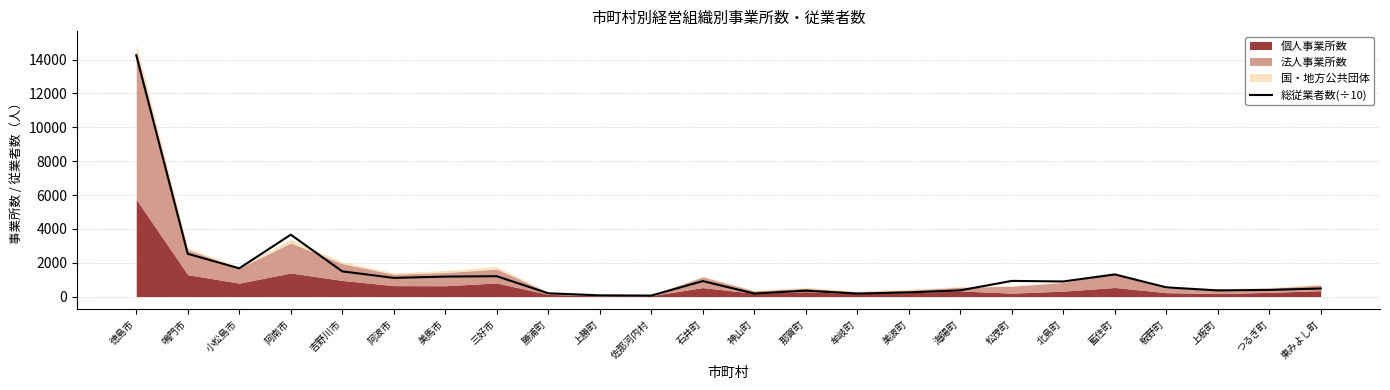

Which category has the lowest value across all series?

佐那河内村